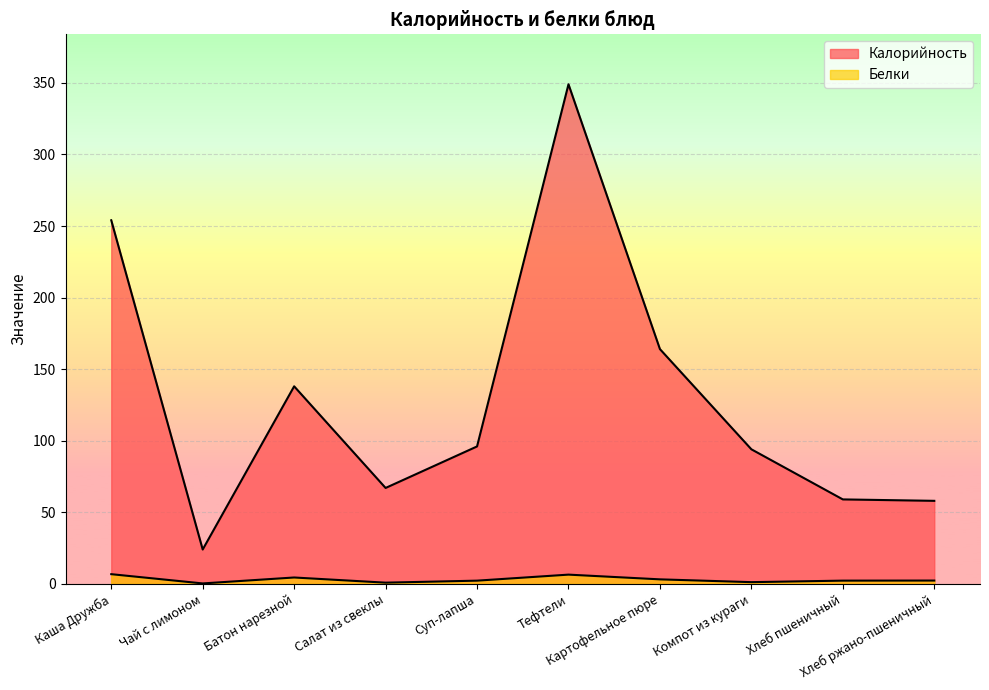

What position from the left is Каша Дружба?

1